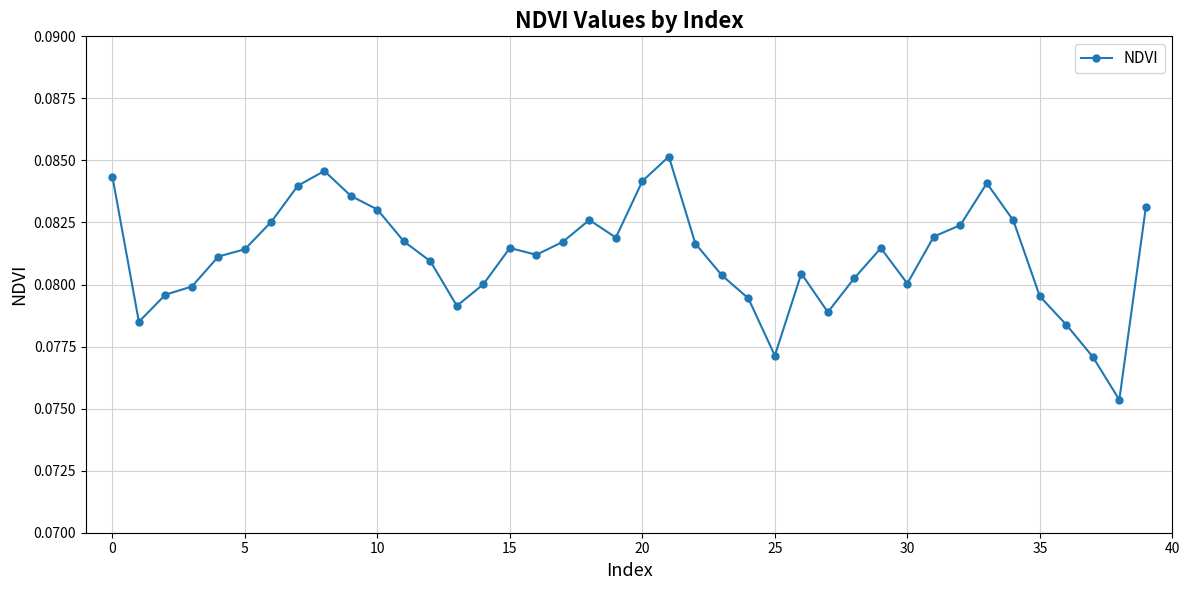

True or false: the data has more than 2 interior local peaks.

True